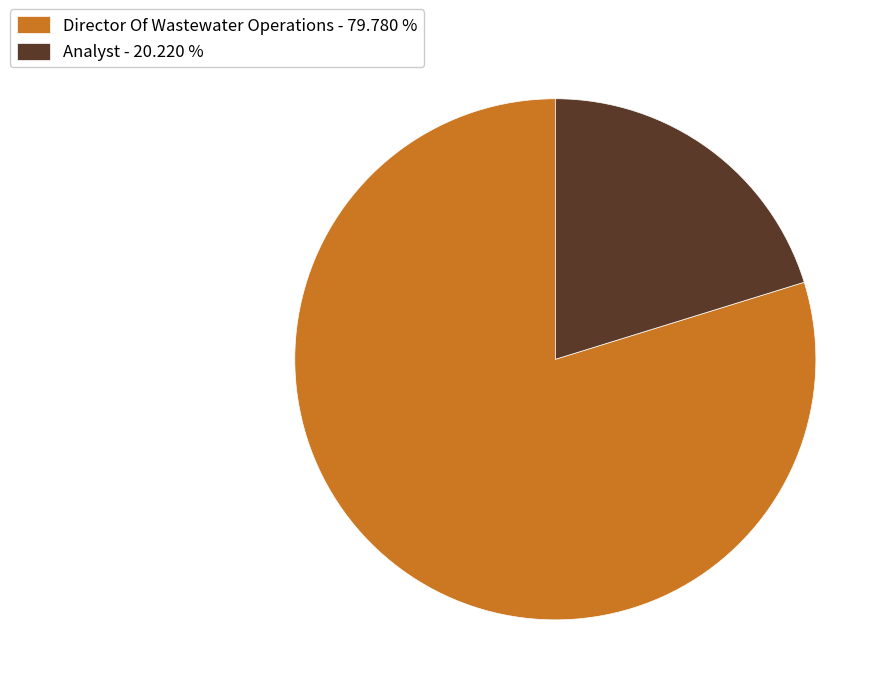

How many slices are in this pie chart?

2